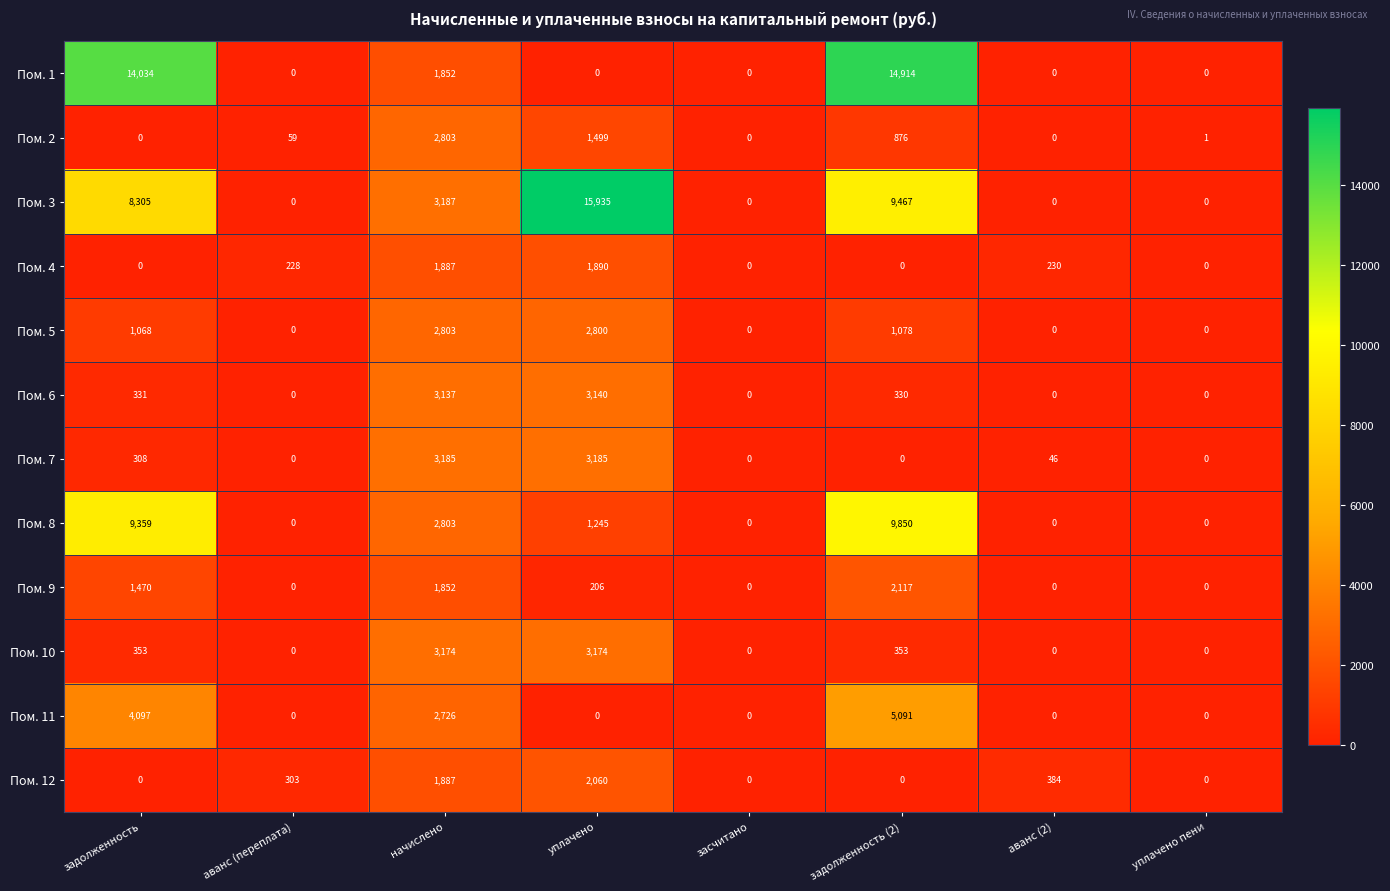

At which label is Пом. 7 closest to 1592?

задолженность